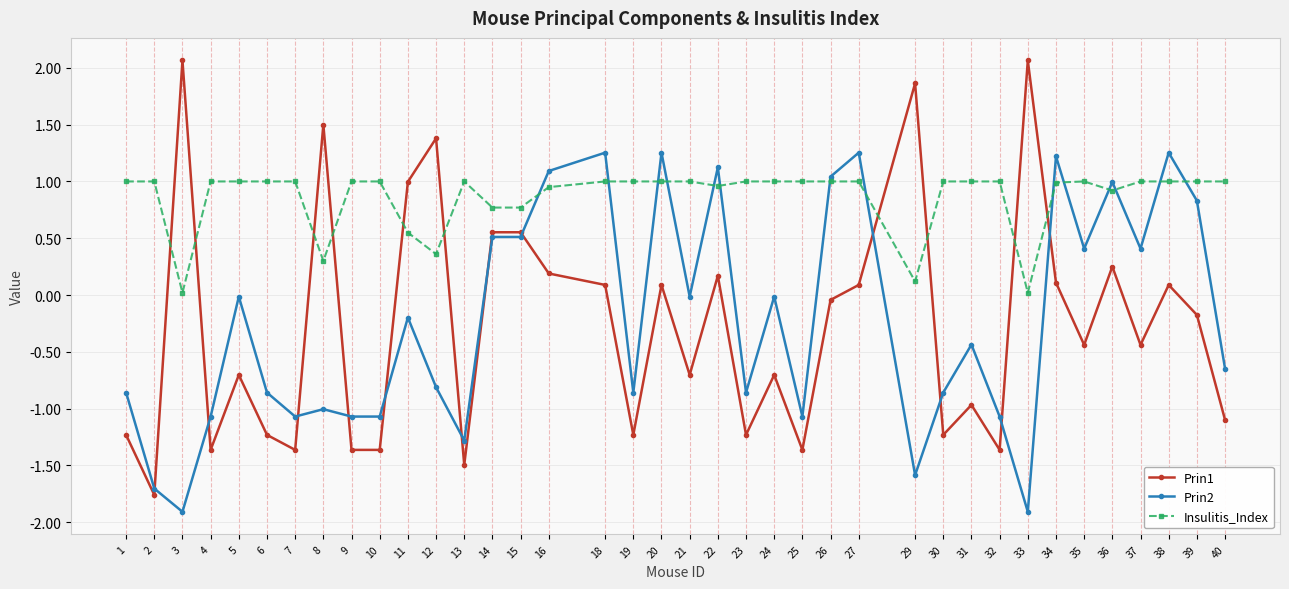

Does the chart display data point markers on the line(s)?

Yes